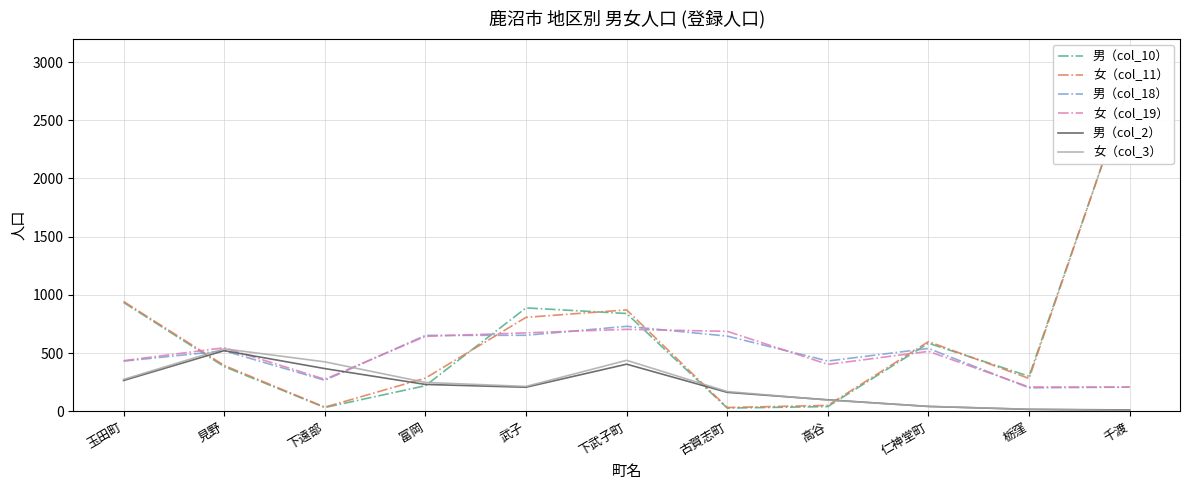

Reading right to left, what are all the values shown in this chart?

男（col_10）: 2804	302	586	42	29	841	889	221	34	385	936
女（col_11）: 2813	283	600	52	34	872	808	286	37	395	944
男（col_18）: 209	203	541	433	647	731	654	653	268	521	432
女（col_19）: 209	210	516	404	688	705	675	645	276	547	436
男（col_2）: 13	18	43	100	164	406	208	232	368	522	266
女（col_3）: 9	19	44	98	171	439	215	249	426	538	275